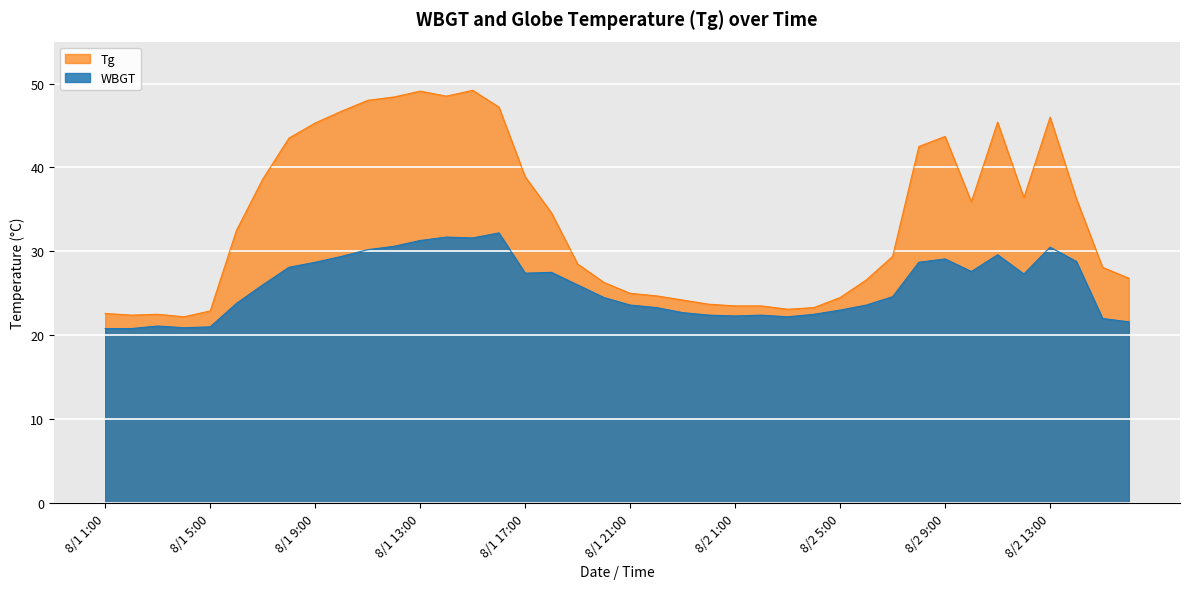

Reading left to right, extract all data points from this chart.

WBGT: 8/1 1:00=20.8	8/1 2:00=20.8	8/1 3:00=21.1	8/1 4:00=20.9	8/1 5:00=21.0	8/1 6:00=23.8	8/1 7:00=26.0	8/1 8:00=28.1	8/1 9:00=28.7	8/1 10:00=29.4	8/1 11:00=30.2	8/1 12:00=30.6	8/1 13:00=31.3	8/1 14:00=31.7	8/1 15:00=31.6	8/1 16:00=32.2	8/1 17:00=27.4	8/1 18:00=27.5	8/1 19:00=26.0	8/1 20:00=24.5	8/1 21:00=23.6	8/1 22:00=23.3	8/1 23:00=22.7	8/1 24:00=22.4	8/2 1:00=22.3	8/2 2:00=22.4	8/2 3:00=22.2	8/2 4:00=22.5	8/2 5:00=23.0	8/2 6:00=23.6	8/2 7:00=24.6	8/2 8:00=28.7	8/2 9:00=29.1	8/2 10:00=27.6	8/2 11:00=29.6	8/2 12:00=27.3	8/2 13:00=30.5	8/2 14:00=28.8	8/2 15:00=22.0	8/2 16:00=21.6
Tg: 8/1 1:00=22.6	8/1 2:00=22.4	8/1 3:00=22.5	8/1 4:00=22.2	8/1 5:00=22.9	8/1 6:00=32.5	8/1 7:00=38.6	8/1 8:00=43.5	8/1 9:00=45.3	8/1 10:00=46.7	8/1 11:00=48.0	8/1 12:00=48.4	8/1 13:00=49.1	8/1 14:00=48.5	8/1 15:00=49.2	8/1 16:00=47.2	8/1 17:00=38.9	8/1 18:00=34.6	8/1 19:00=28.5	8/1 20:00=26.3	8/1 21:00=25.0	8/1 22:00=24.7	8/1 23:00=24.2	8/1 24:00=23.7	8/2 1:00=23.5	8/2 2:00=23.5	8/2 3:00=23.1	8/2 4:00=23.3	8/2 5:00=24.5	8/2 6:00=26.6	8/2 7:00=29.4	8/2 8:00=42.5	8/2 9:00=43.7	8/2 10:00=35.9	8/2 11:00=45.4	8/2 12:00=36.4	8/2 13:00=46.0	8/2 14:00=36.3	8/2 15:00=28.1	8/2 16:00=26.8